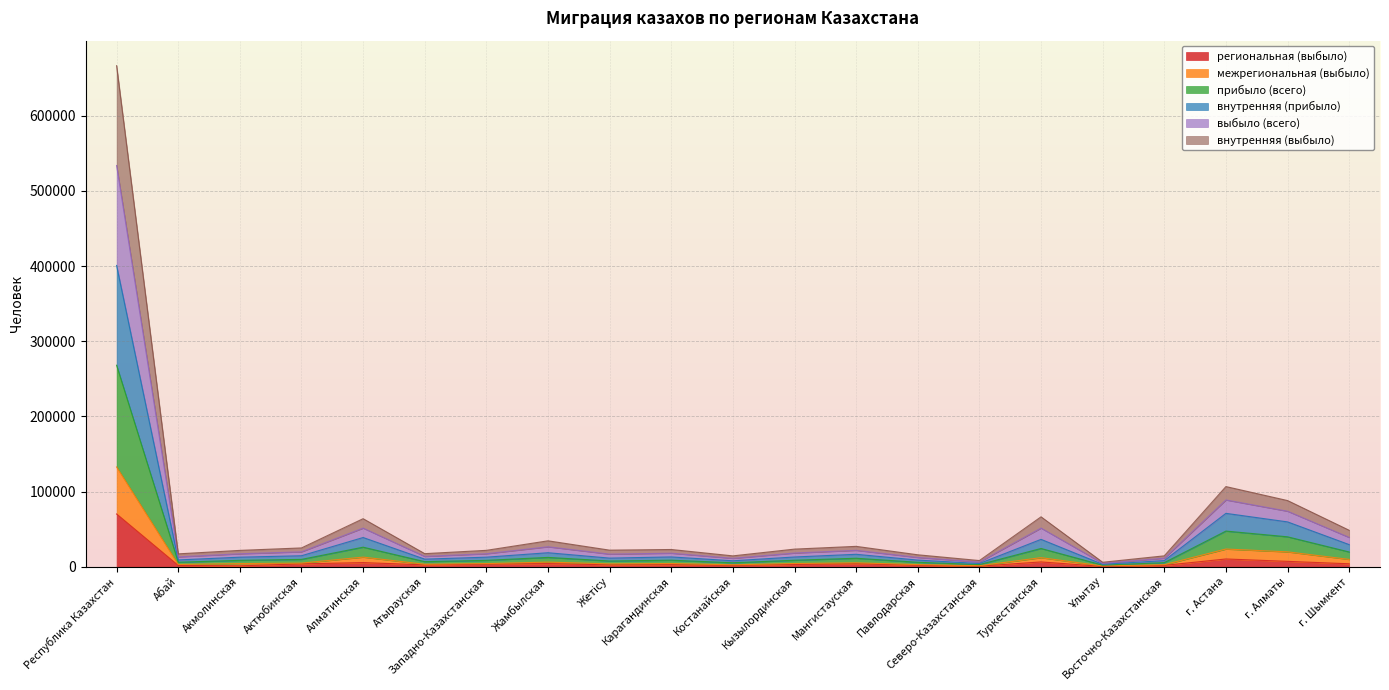

The value of региональная (выбыло) at г. Алматы is 2474. True or false?

False